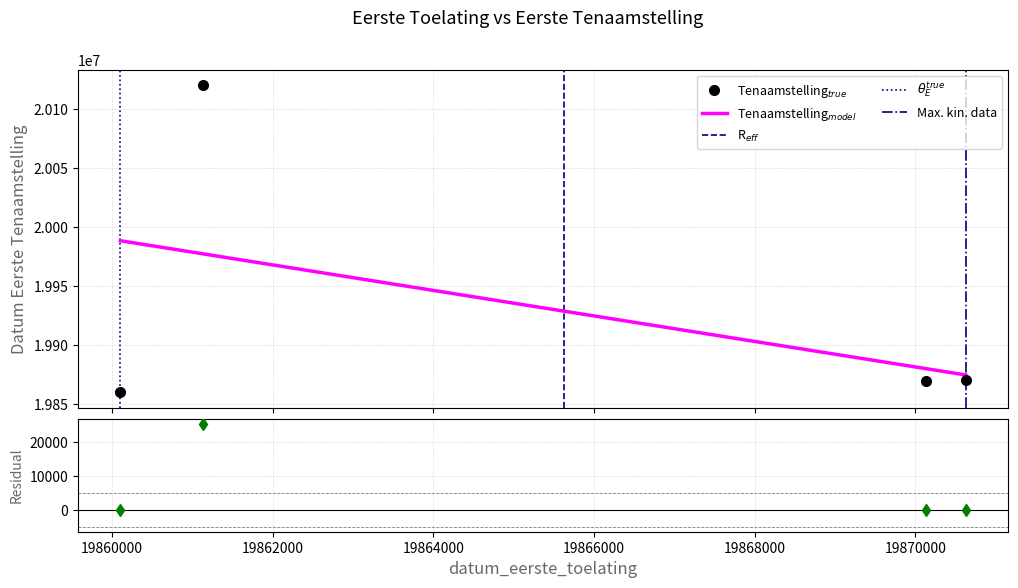

The chart shows a value of 32158419 at 19860102. True or false?

False